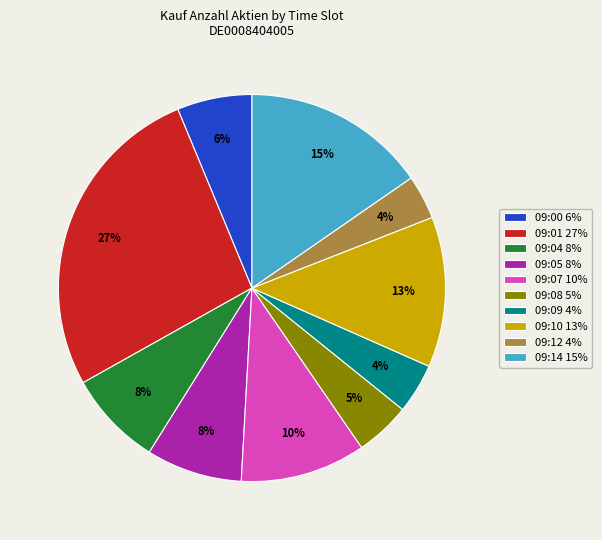

True or false: 09:08 5% accounts for 5% of the total.

True